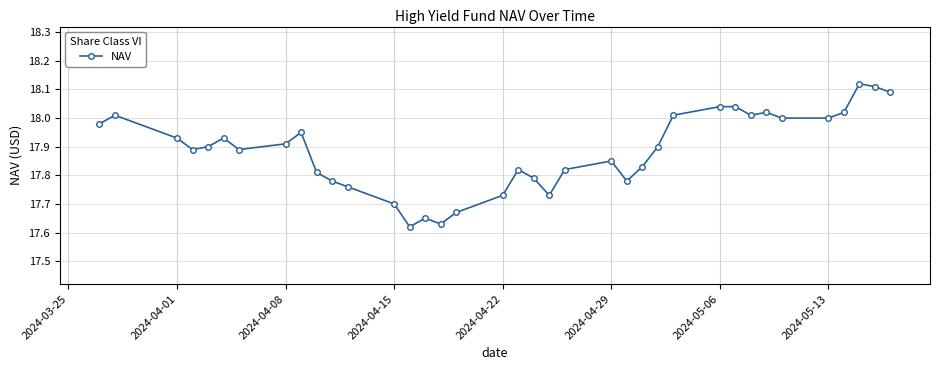

What is the difference between the maximum and minimum values?

0.5